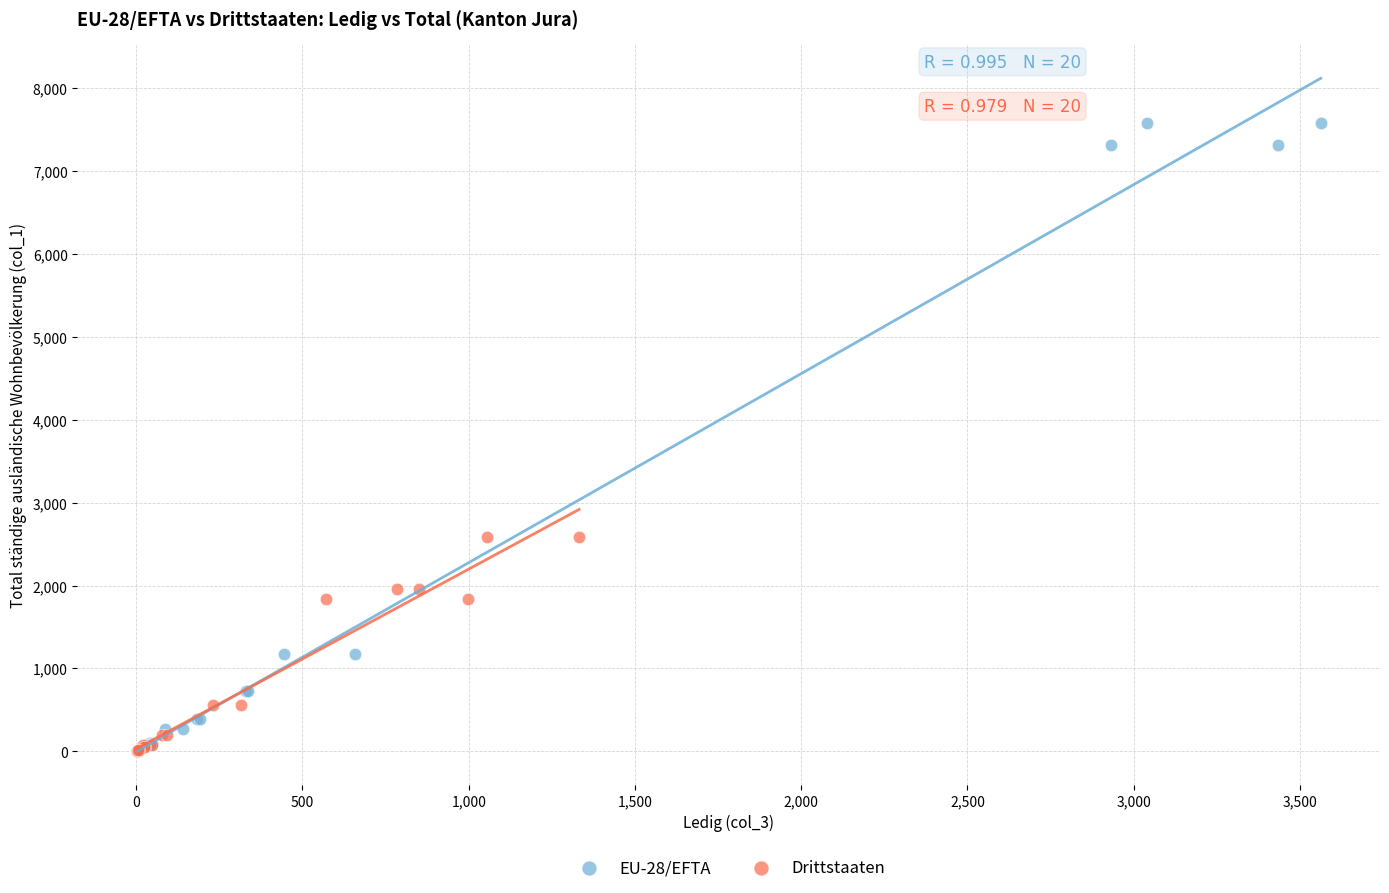

Which series contains the highest Y value?

EU-28/EFTA